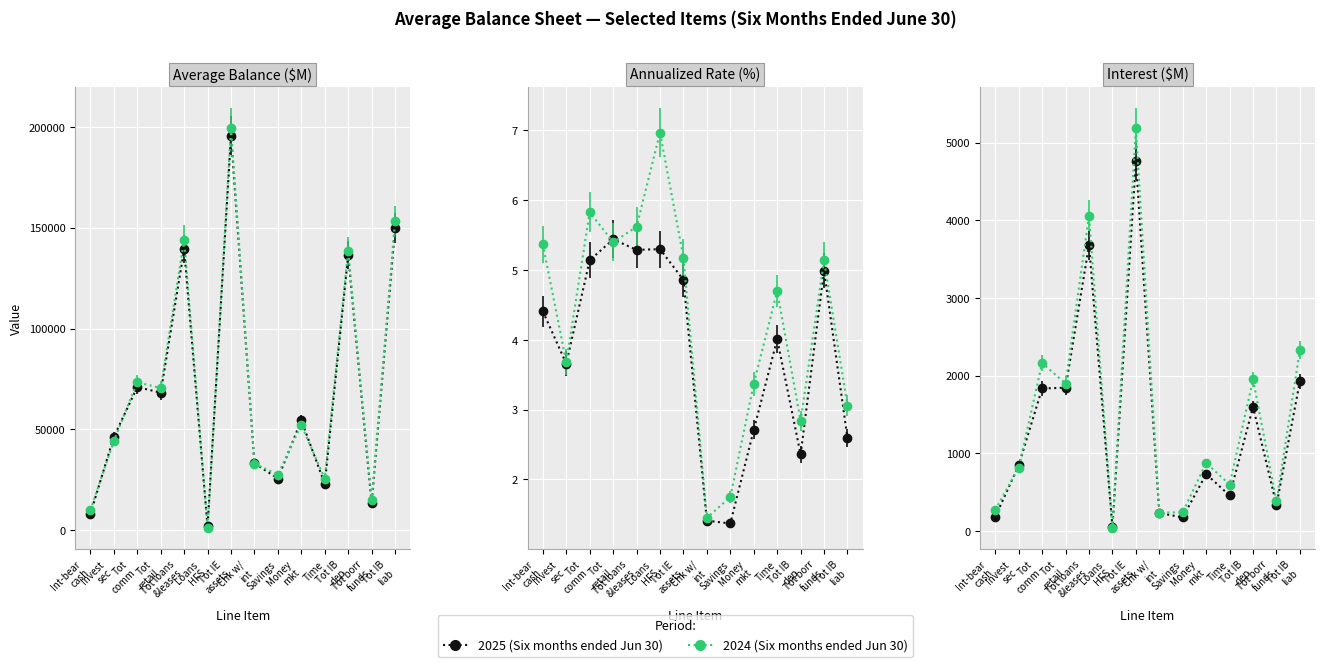

What is the average value of the 2024 Interest series?

1503.6